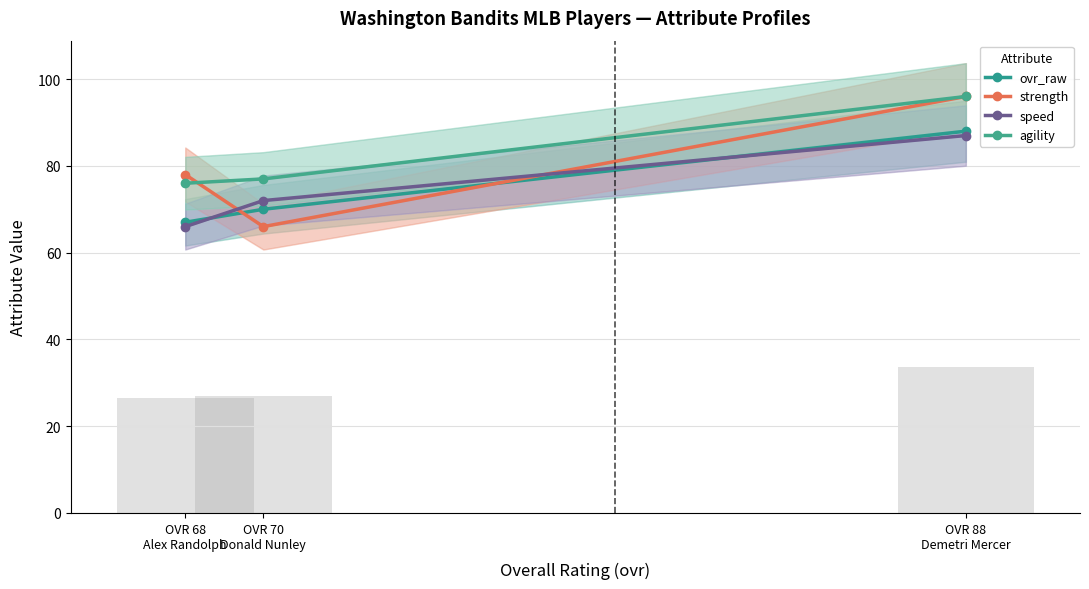

What is the total value across all series at OVR 70
Donald Nunley?

285